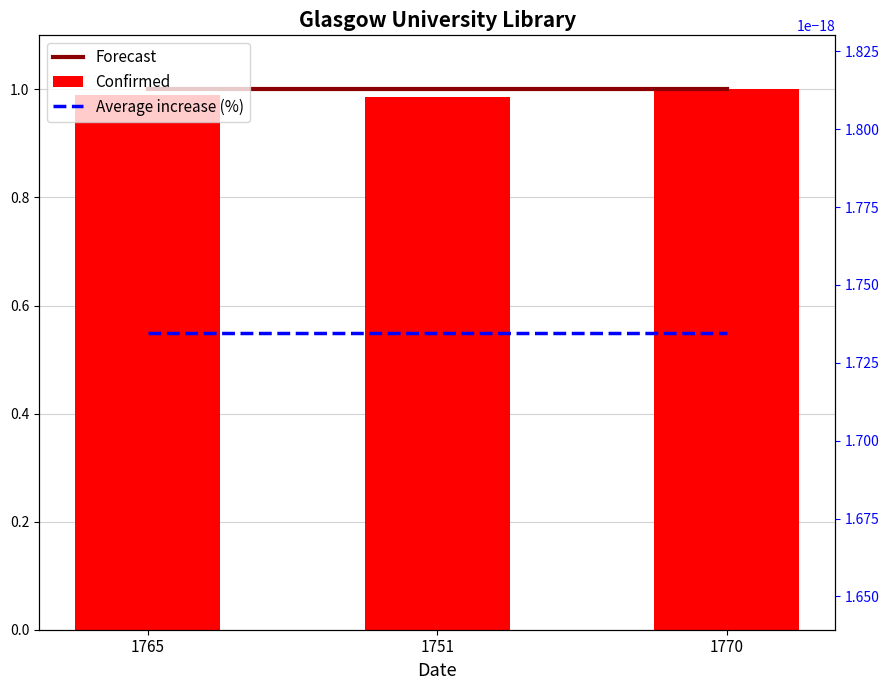

What is the label of the 3rd bar from the left?

1770